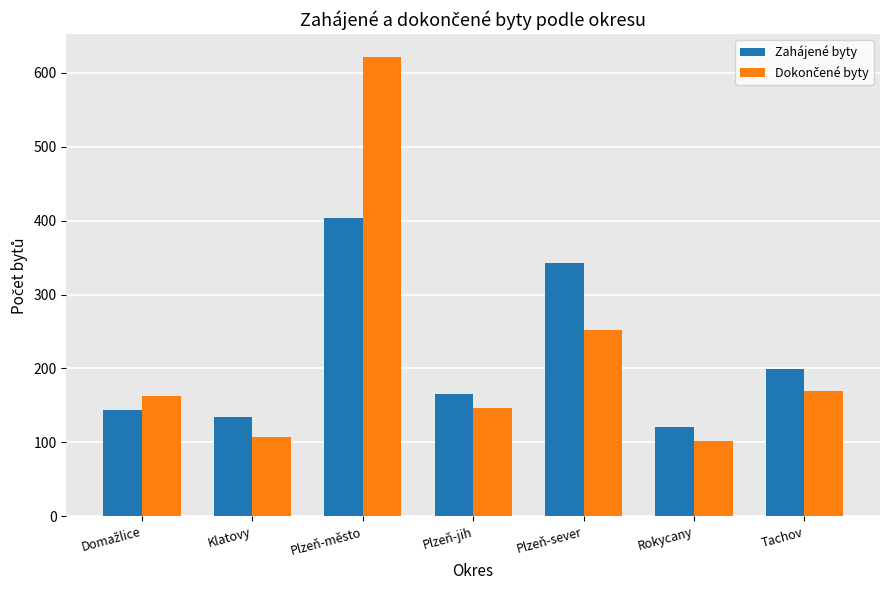

At which category is the sum across all series the highest?

Plzeň-město